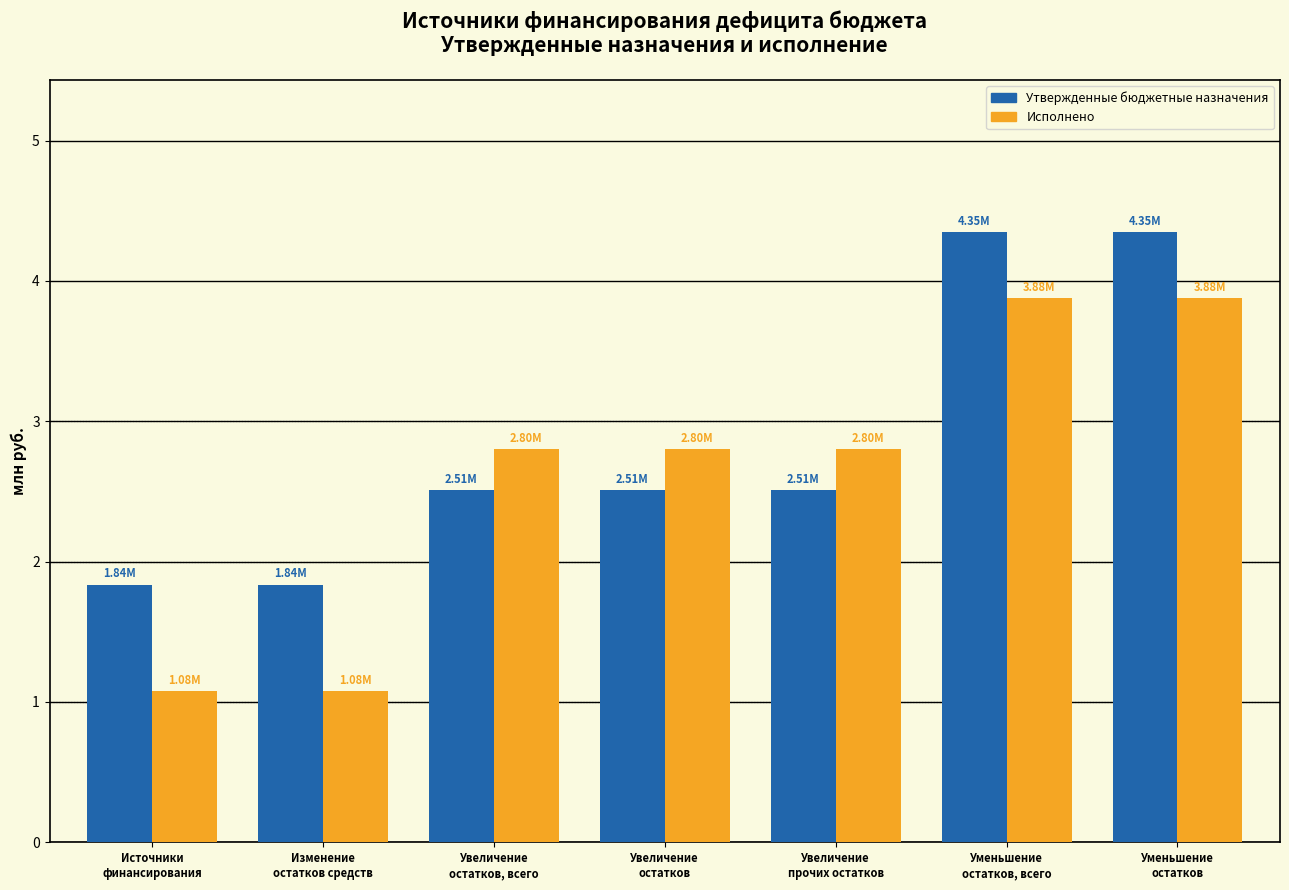

What is the difference between the second highest and minimum values in the Исполнено series?

2.8